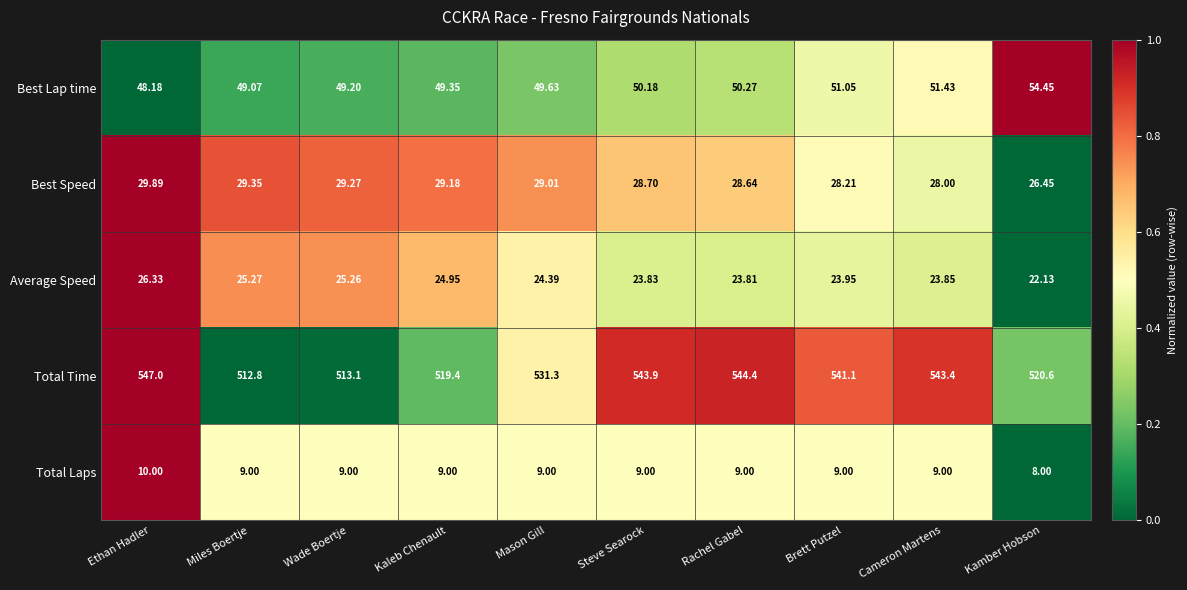

At which category is the sum across all series the highest?

Ethan Hadler